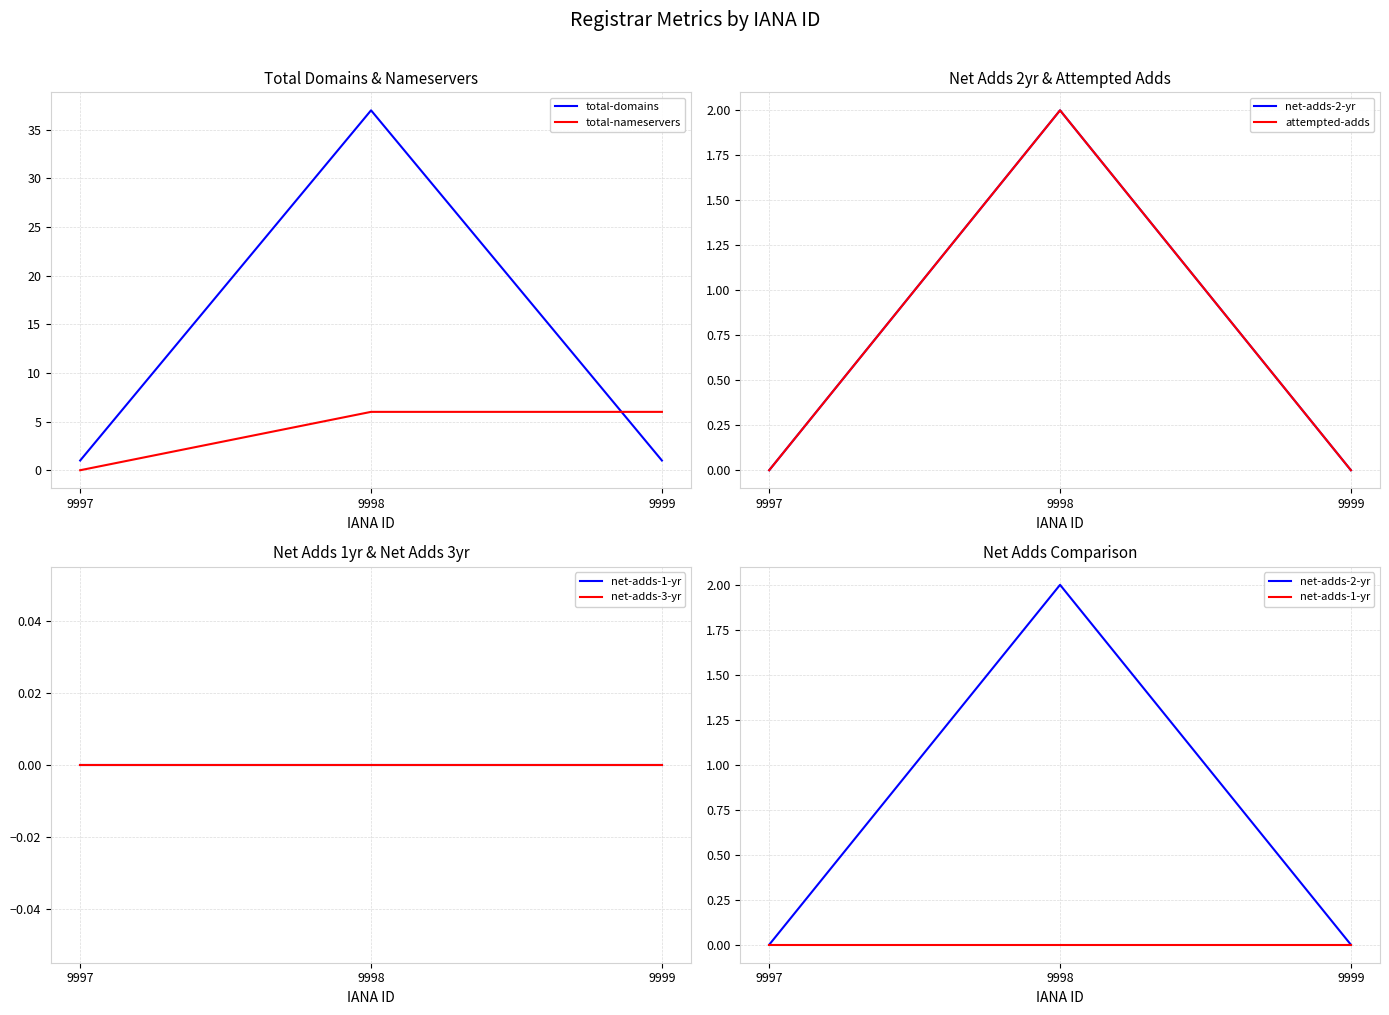

Is the value of attempted-adds at 9998 greater than the value of total-domains at 9999?

Yes